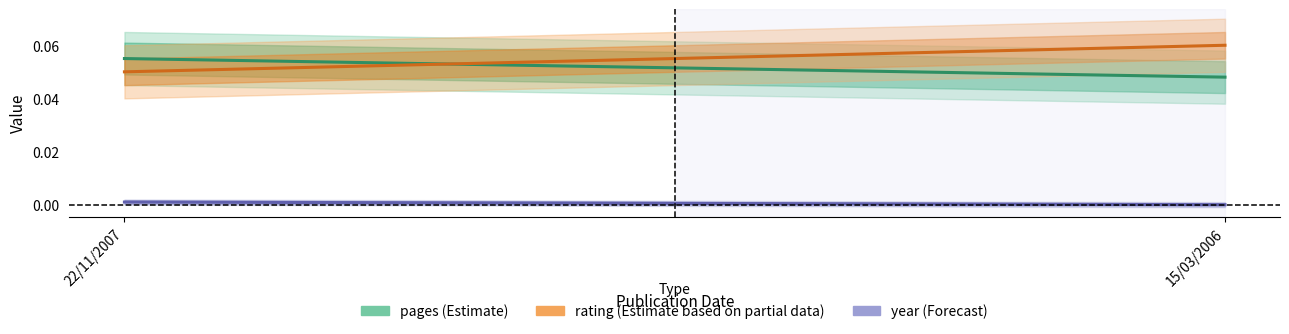

Does the chart display data point markers on the line(s)?

No